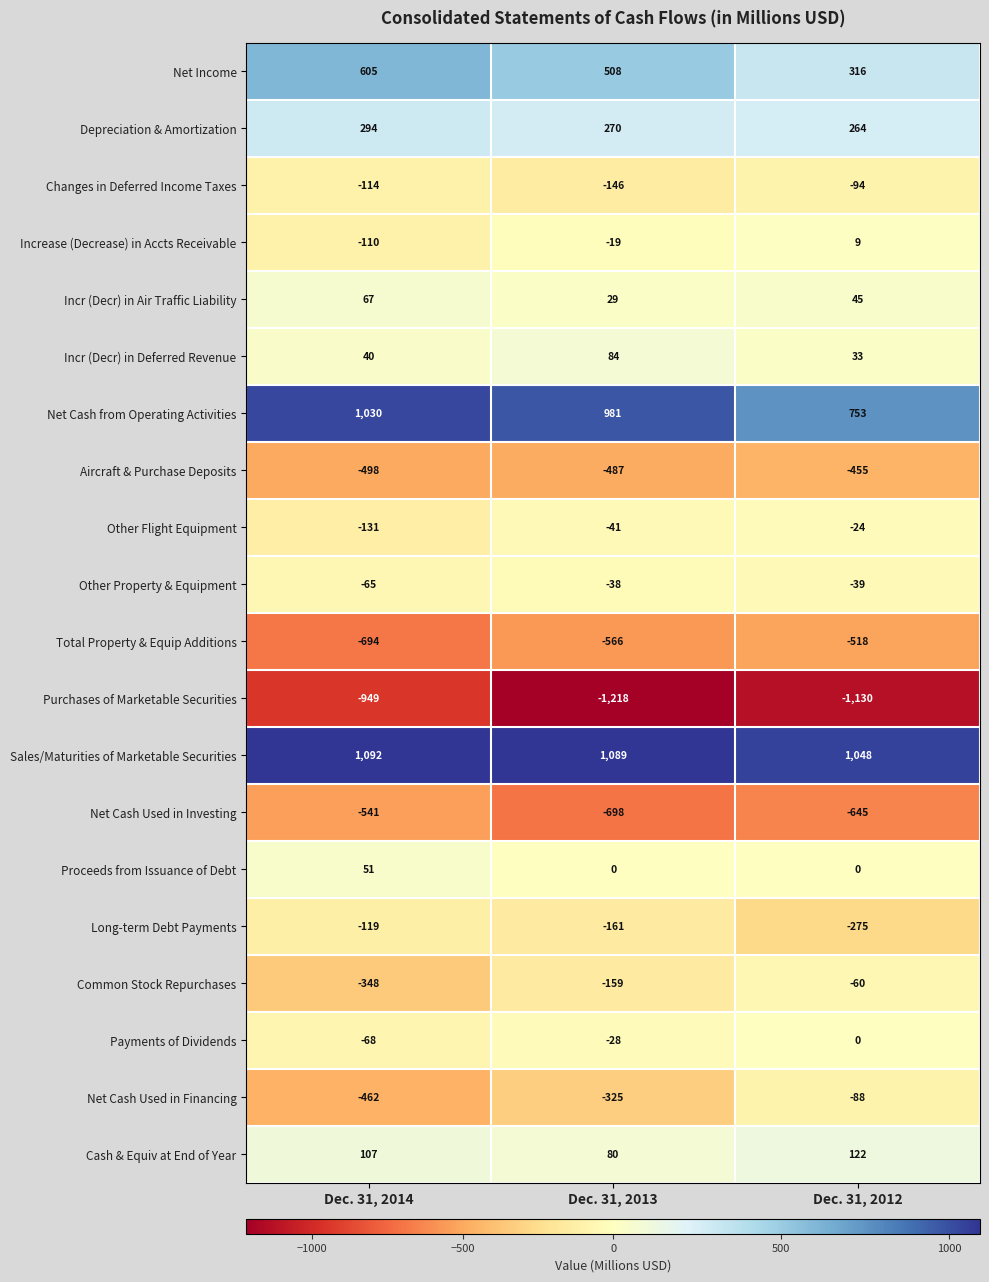

True or false: Other Flight Equipment has a value of -41 at Dec. 31, 2013.

True